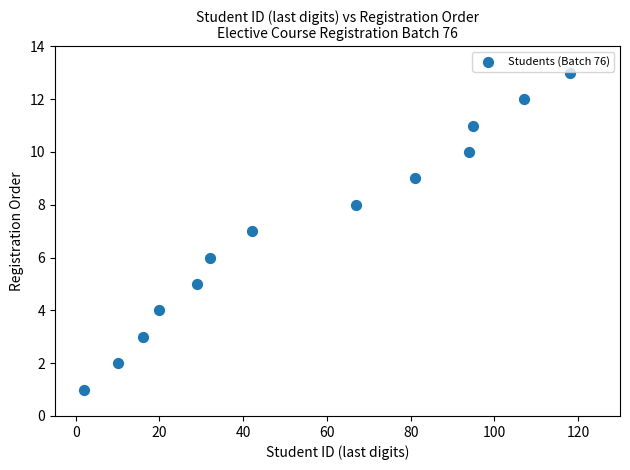

What is the range of Y values (max minus min)?

12